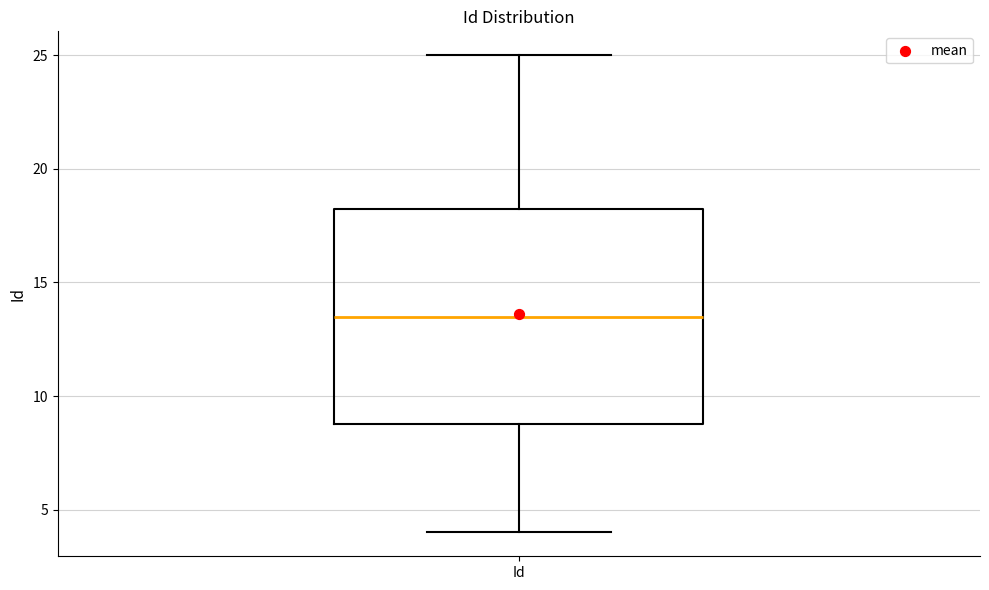

Read this box plot against the y-axis: the position of the median line, the range covered by the box, and the ends of both whiskers. The values are not printed on the chart, so give them approximately, as read against the axis.

median 13.5, box 9.0 to 18.5, whiskers 4.0 to 25.0